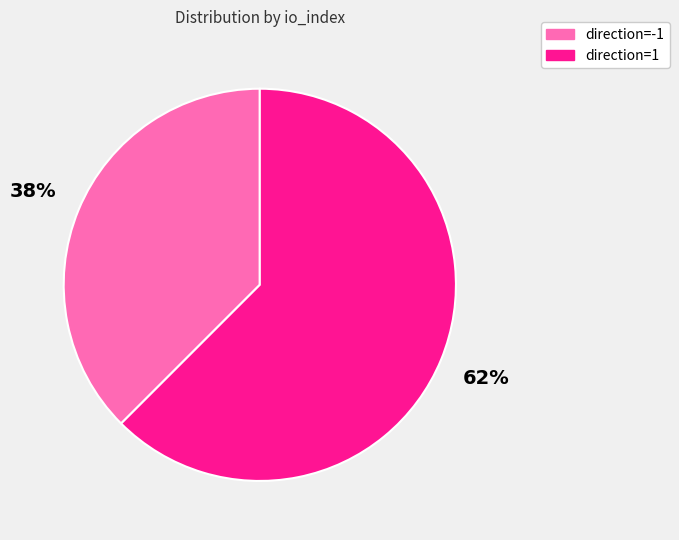

What is the smallest slice in the pie chart?

direction=-1